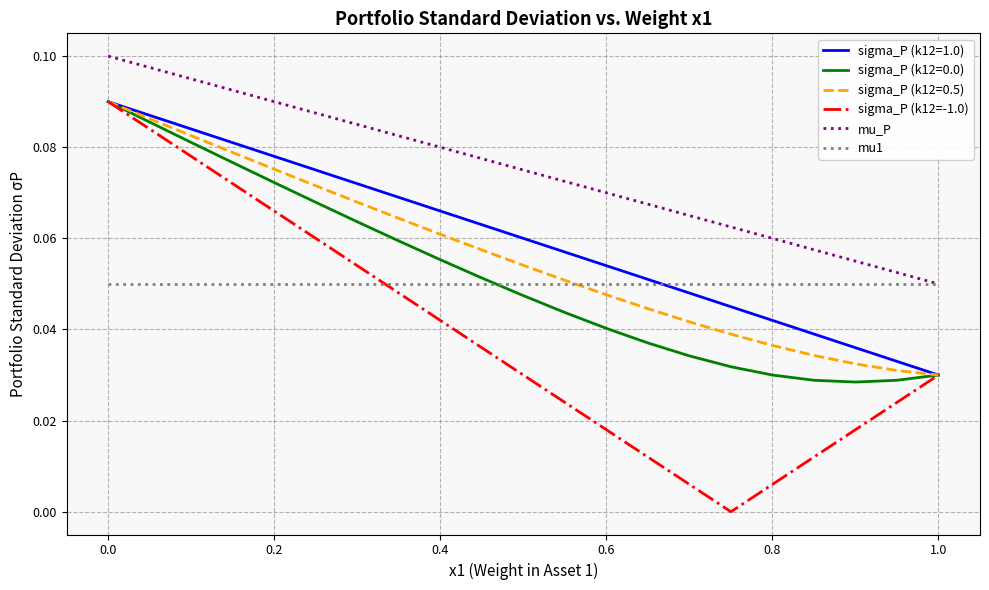

True or false: sigma_P (k12=0.5) and mu_P intersect in this chart.

False